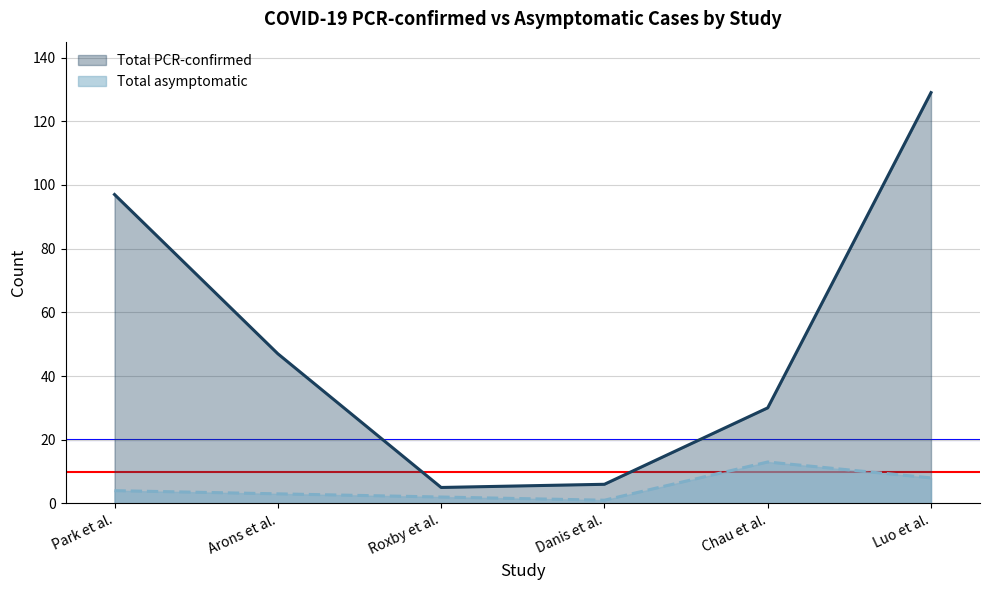

True or false: Total PCR-confirmed and Total asymptomatic cross at least once.

False